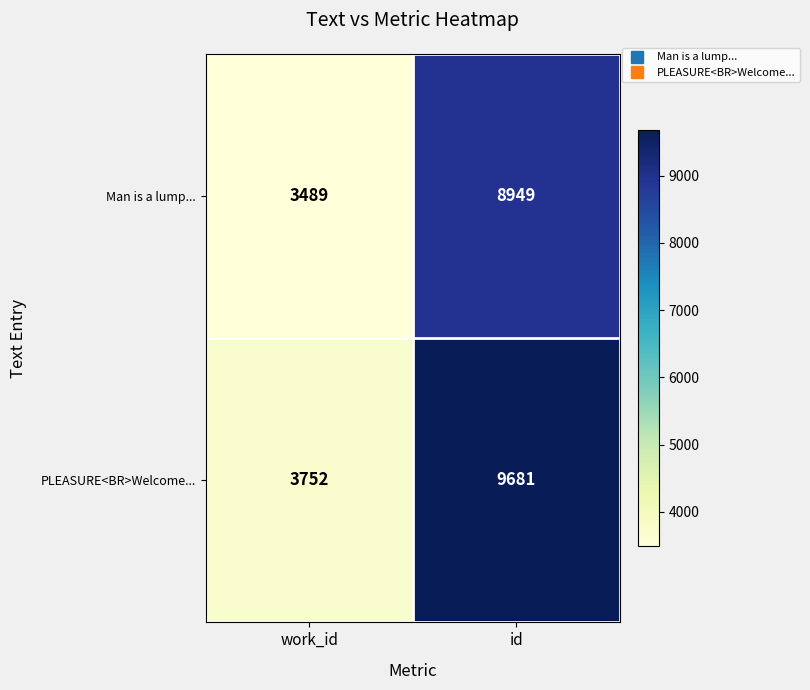

What is the difference between the PLEASURE<BR>Welcome... values at work_id and id?

5929